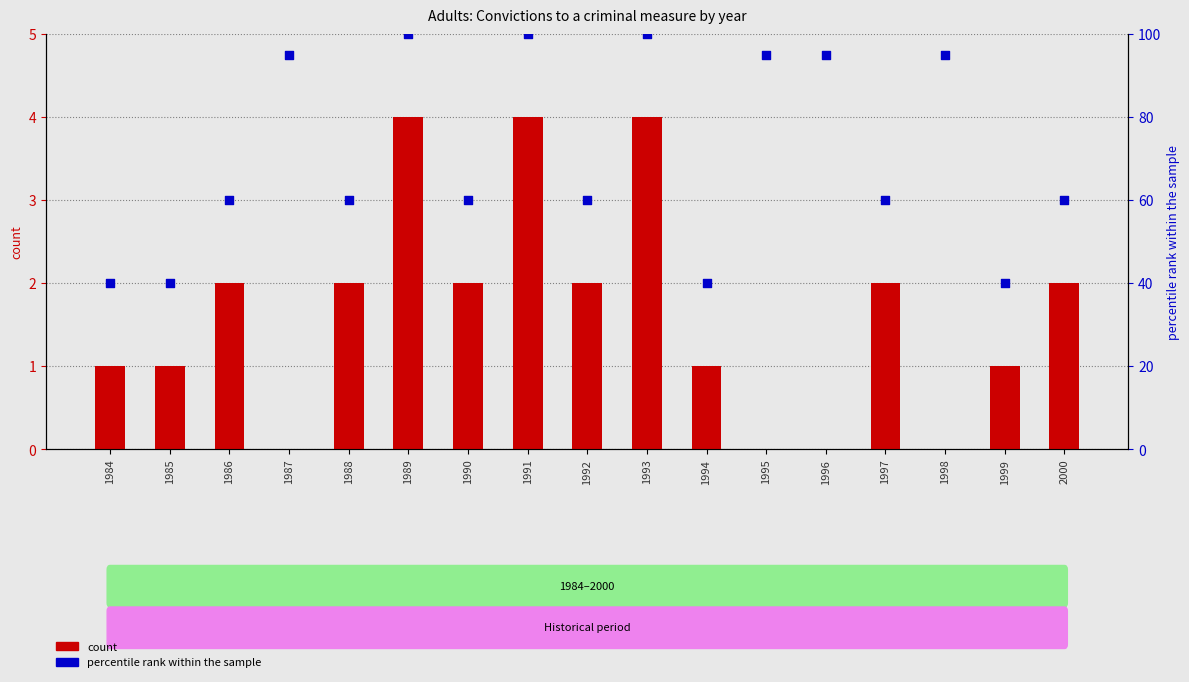

Is the value of count at 1985 greater than the value of percentile rank within the sample at 1992?

No